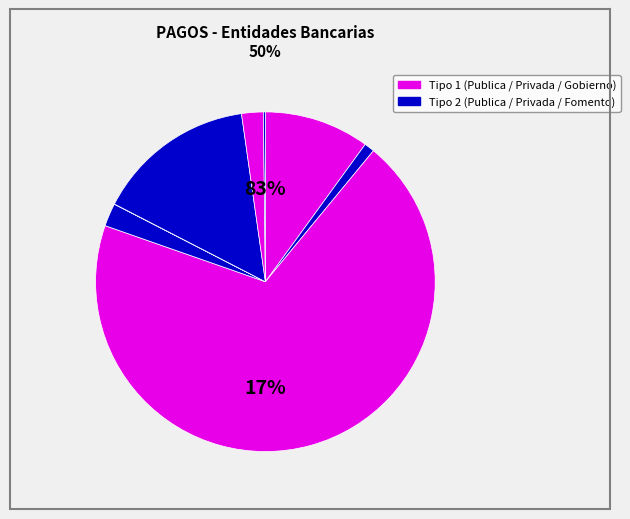

Is the sum of BANCA COMERCIAL PRIVADA (1) and BANCA DE FOMENTO Y DESARROLLO (1) greater than half?

Yes